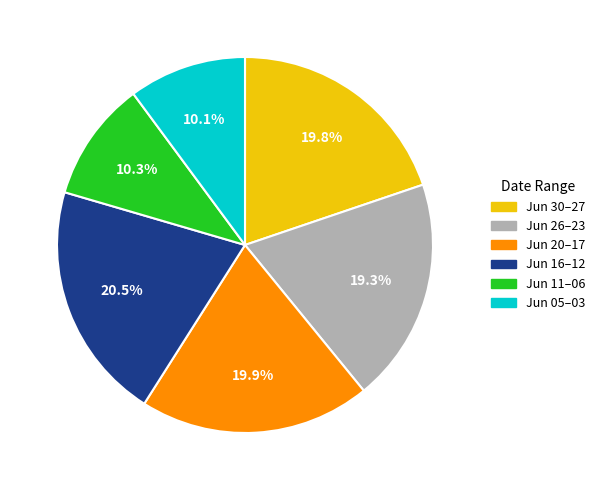

Which has a higher value, Jun 05–03 or Jun 16–12?

Jun 16–12